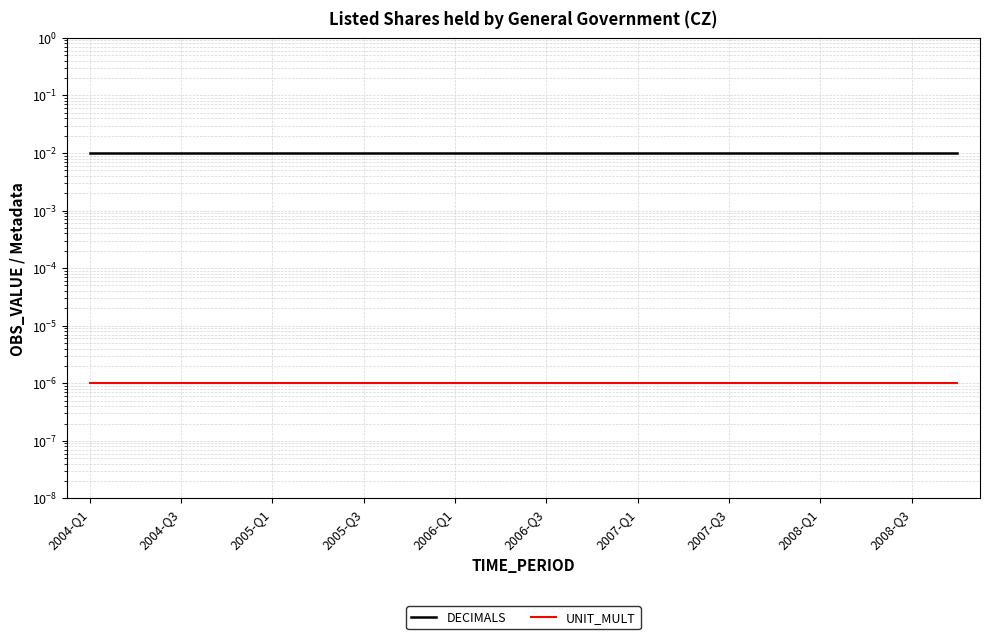

True or false: UNIT_MULT and DECIMALS intersect in this chart.

False